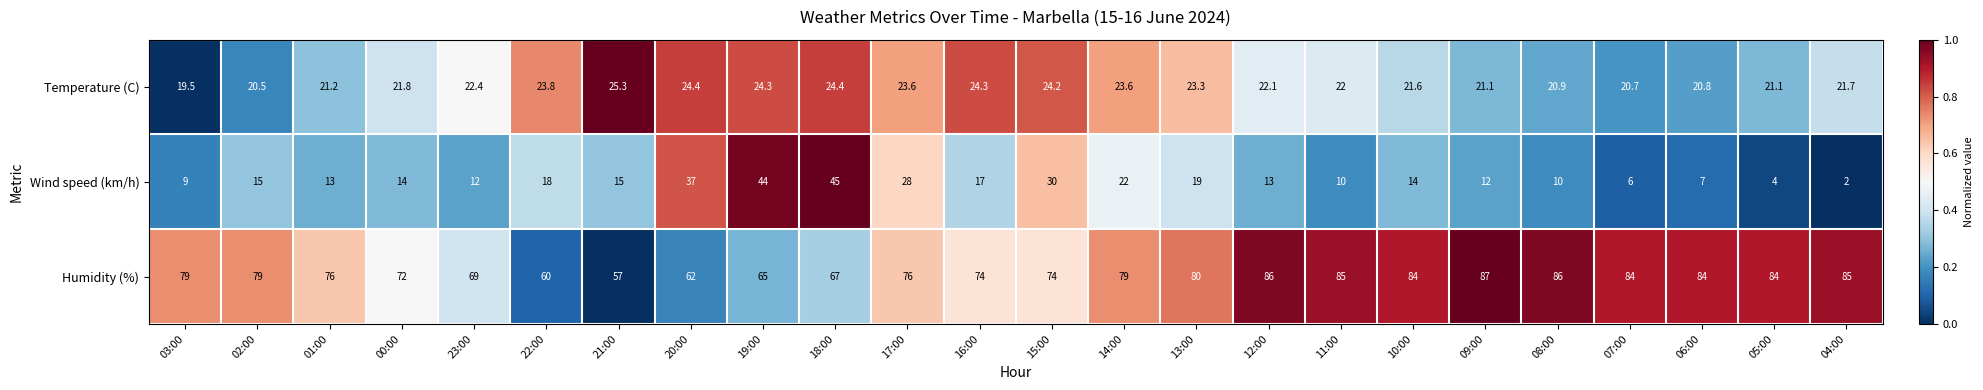

At 07:00, list the series in order from smallest to largest.

Wind speed (km/h), Temperature (C), Humidity (%)